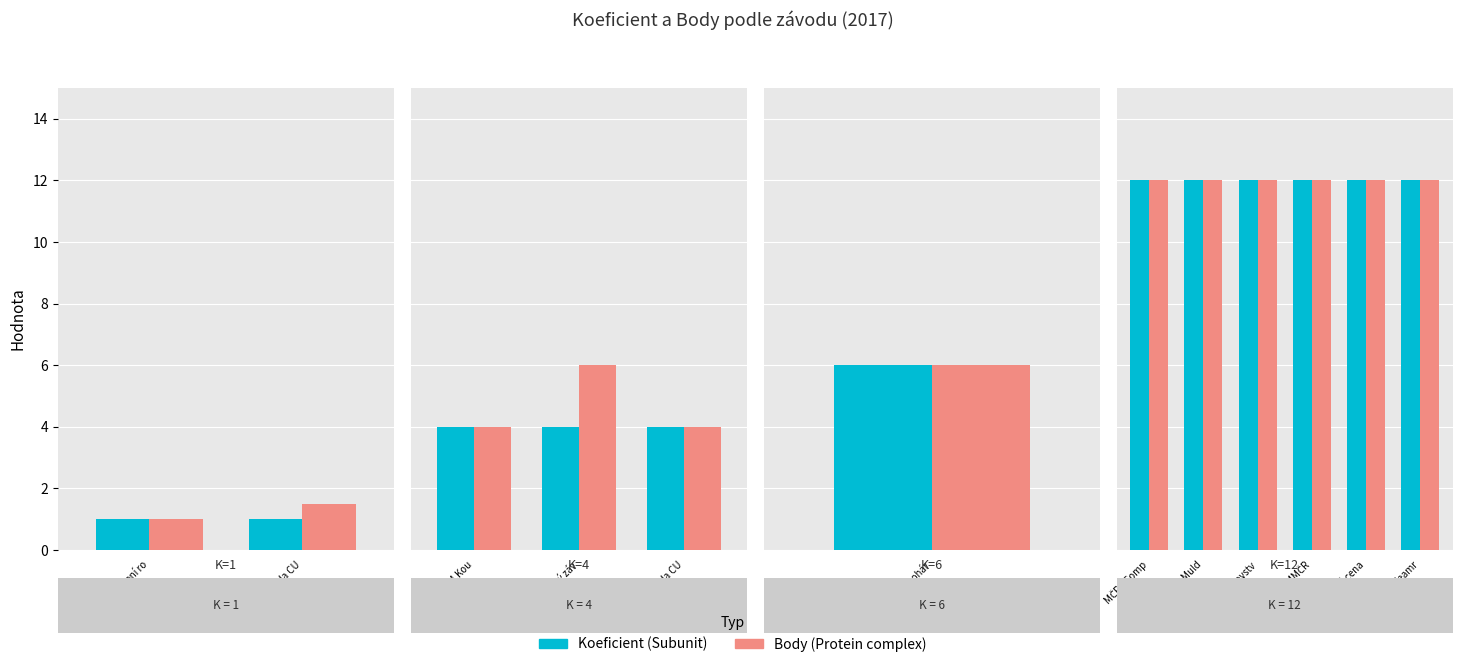

Which label corresponds to the smallest value in the chart?

Školení rozhodčích KSJ 24